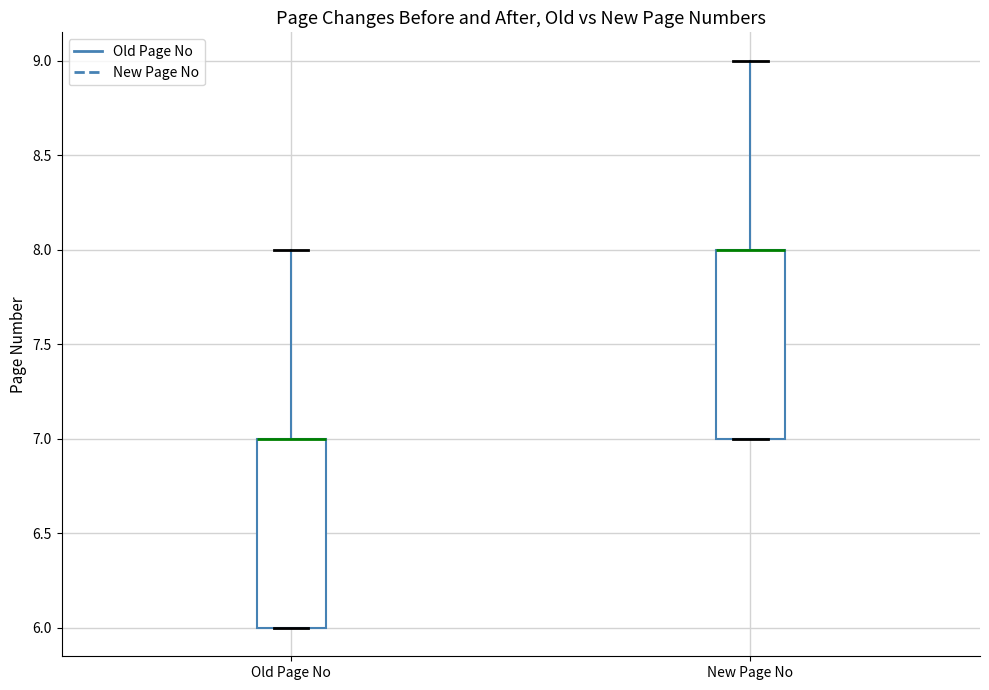

Reading left to right, transcribe this box plot: for each box, give where its median line is, the range the box spans, and where its two whiskers end, as read against the y-axis. The values are not printed on the chart, so give them approximately, as read against the axis.

Old Page No: median 7 (drawn on the box's upper edge), box 6 to 7, whiskers 6 to 8
New Page No: median 8 (drawn on the box's upper edge), box 7 to 8, whiskers 7 to 9